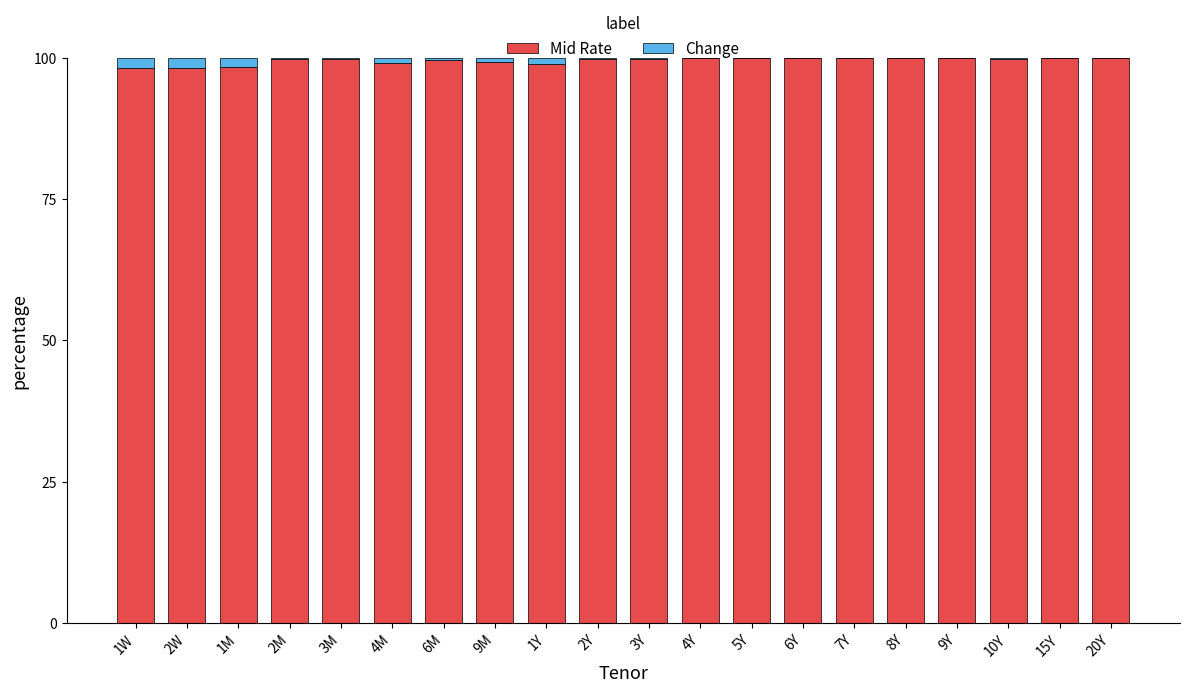

How many categories are shown in the chart?

20